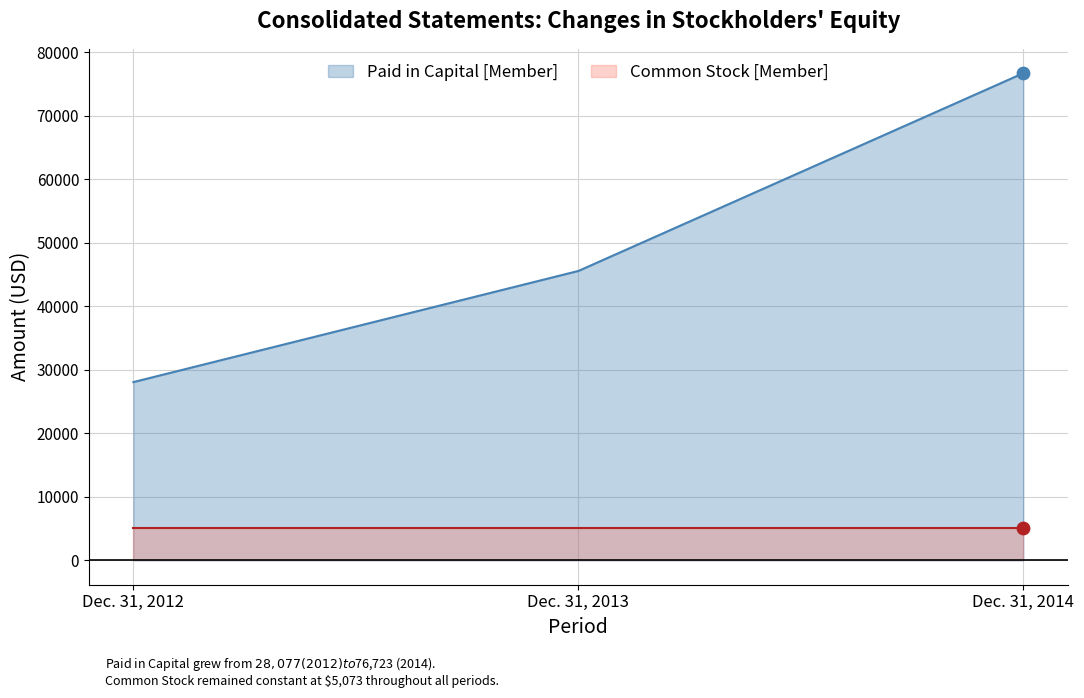

Between Dec. 31, 2012 and Dec. 31, 2013, which is larger?

Dec. 31, 2013